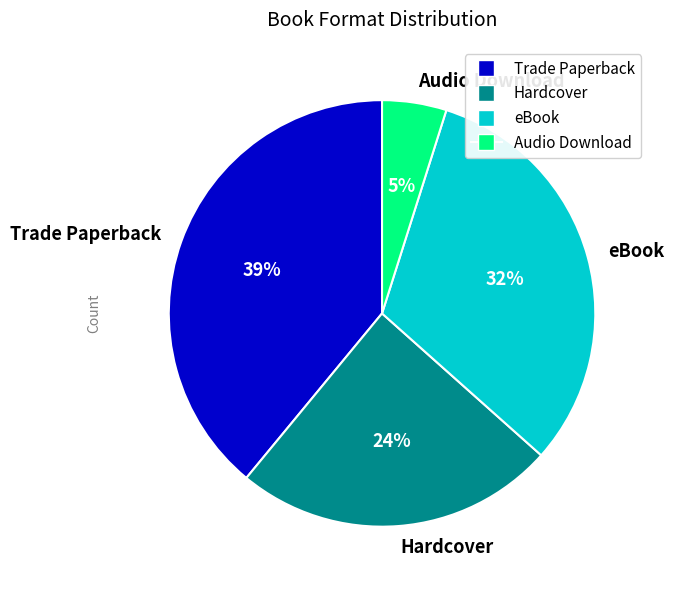

True or false: Audio Download accounts for 19% of the total.

False